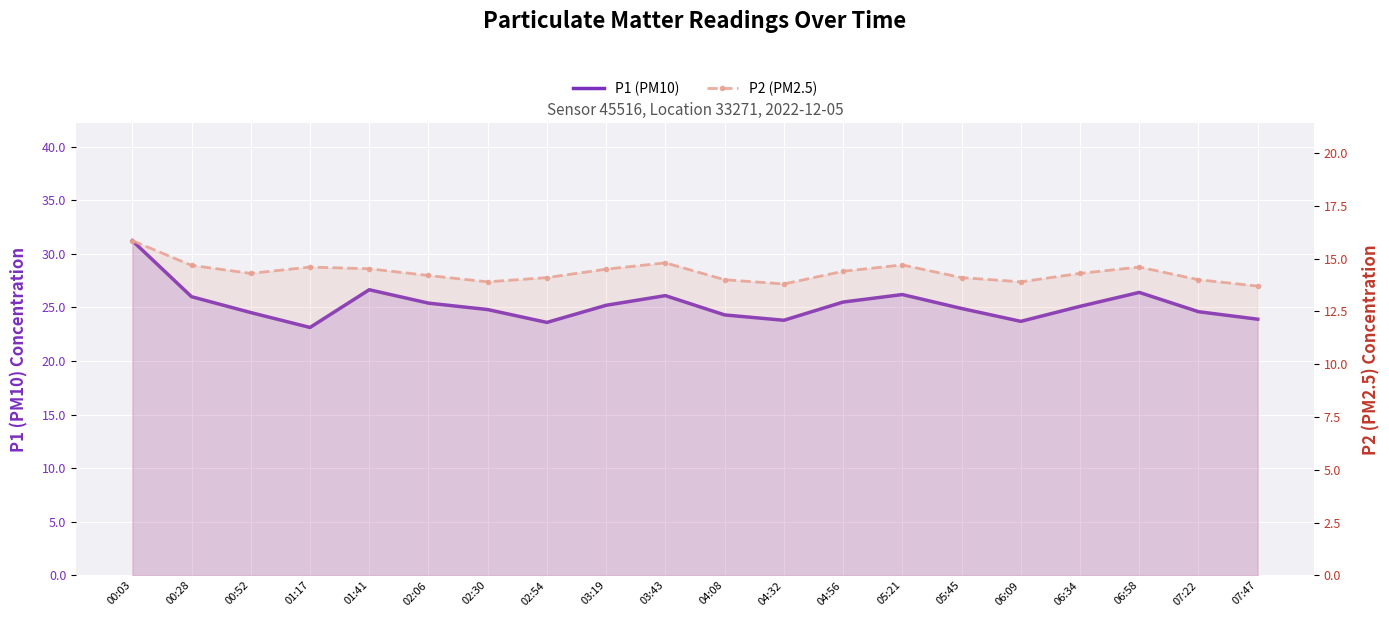

At which label does P2 (PM2.5) reach its minimum?

07:47